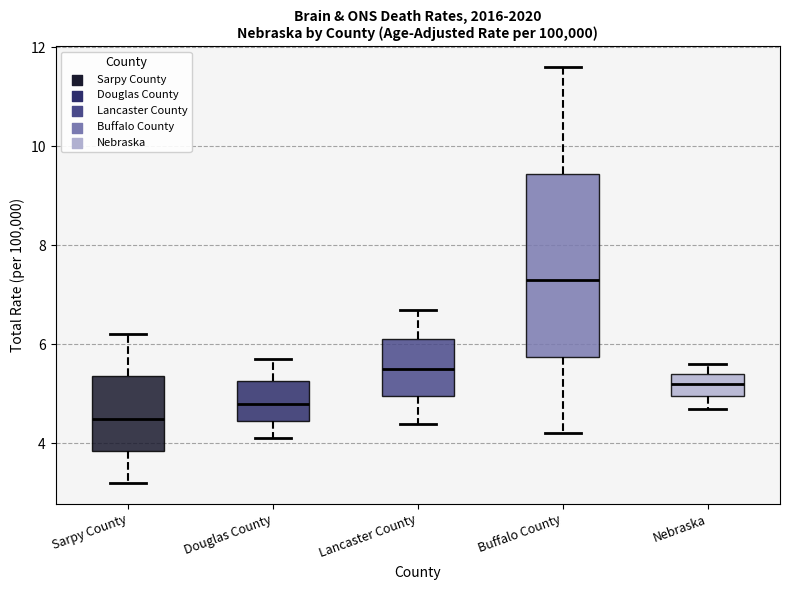

Which box is the tallest, from its lower edge to its upper edge?

Buffalo County